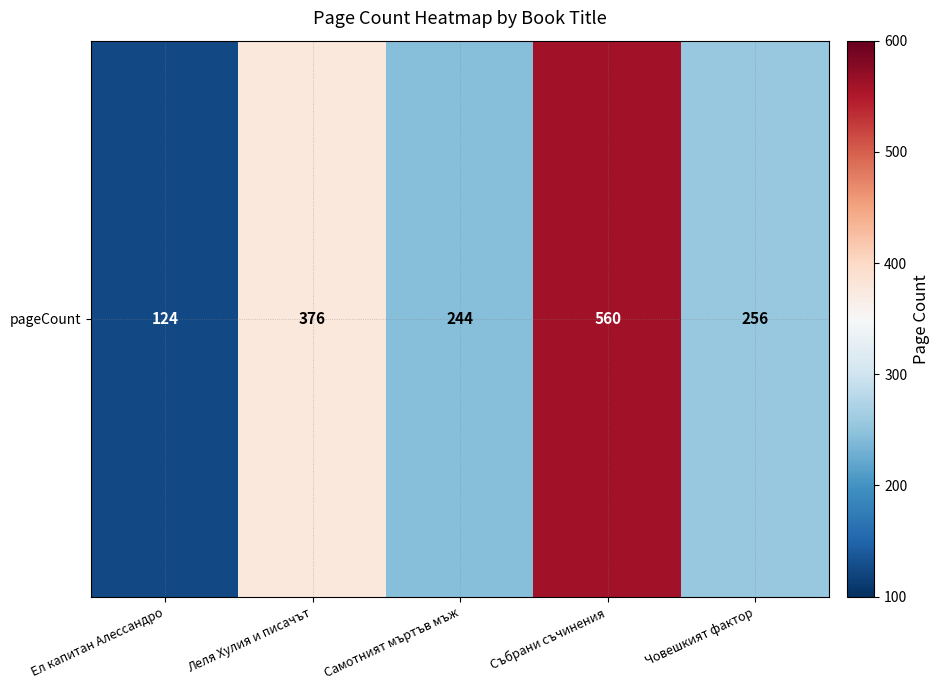

The chart shows a value of 858 at Събрани съчинения. True or false?

False